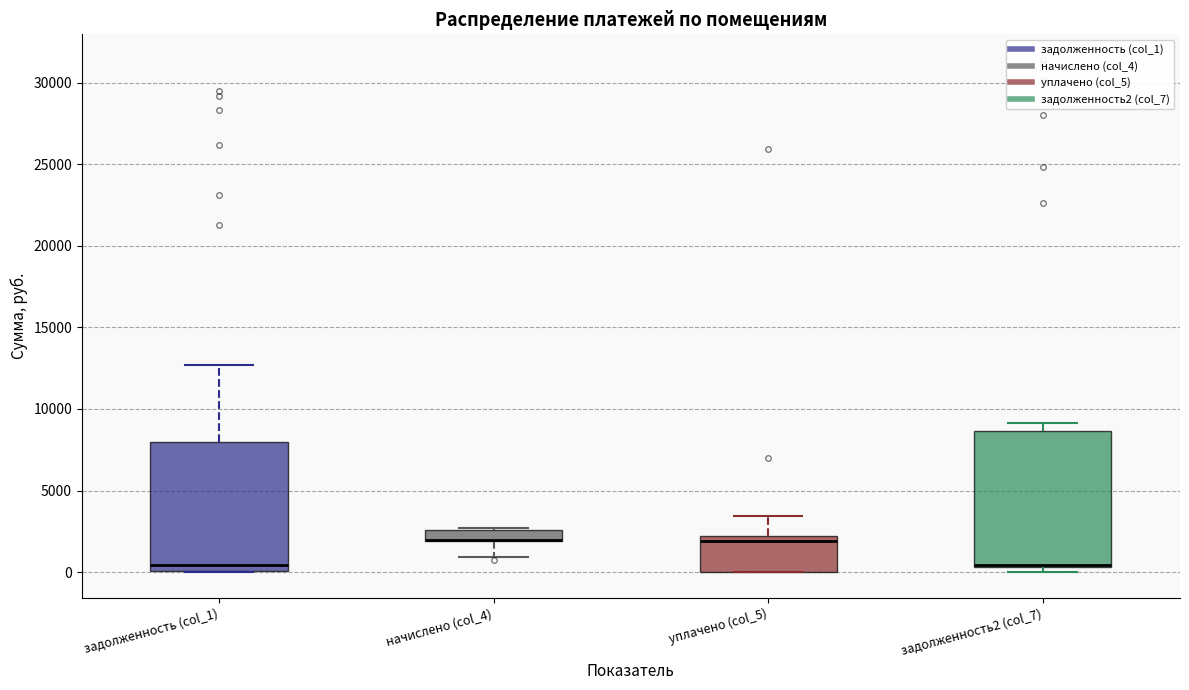

Where is the upper edge of the box for уплачено (col_5) on the y-axis? The values are not printed on the chart, so give them approximately, as read against the axis.

2000